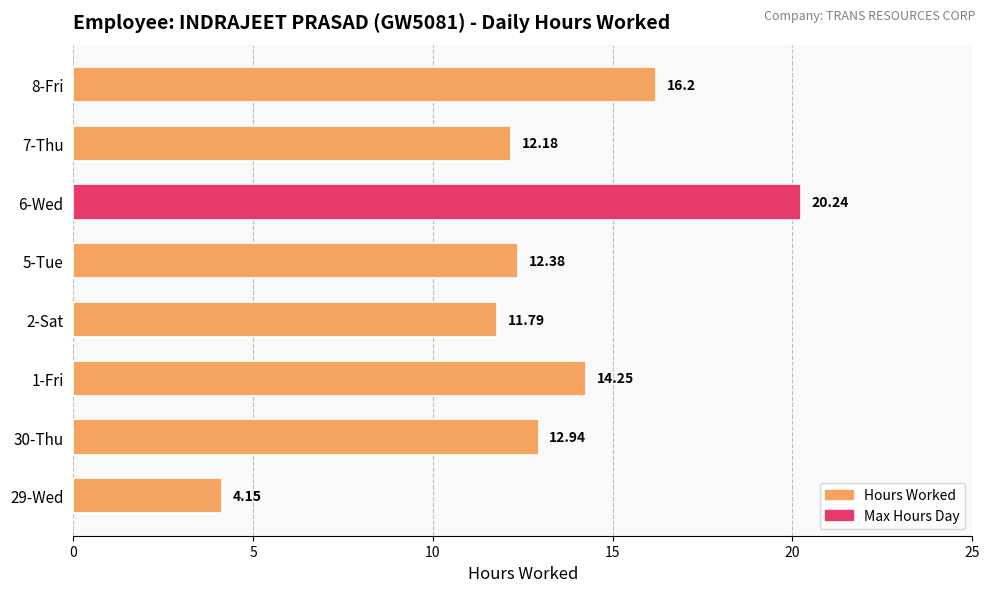

What is the change in value from 29-Wed to 6-Wed?

+16.1